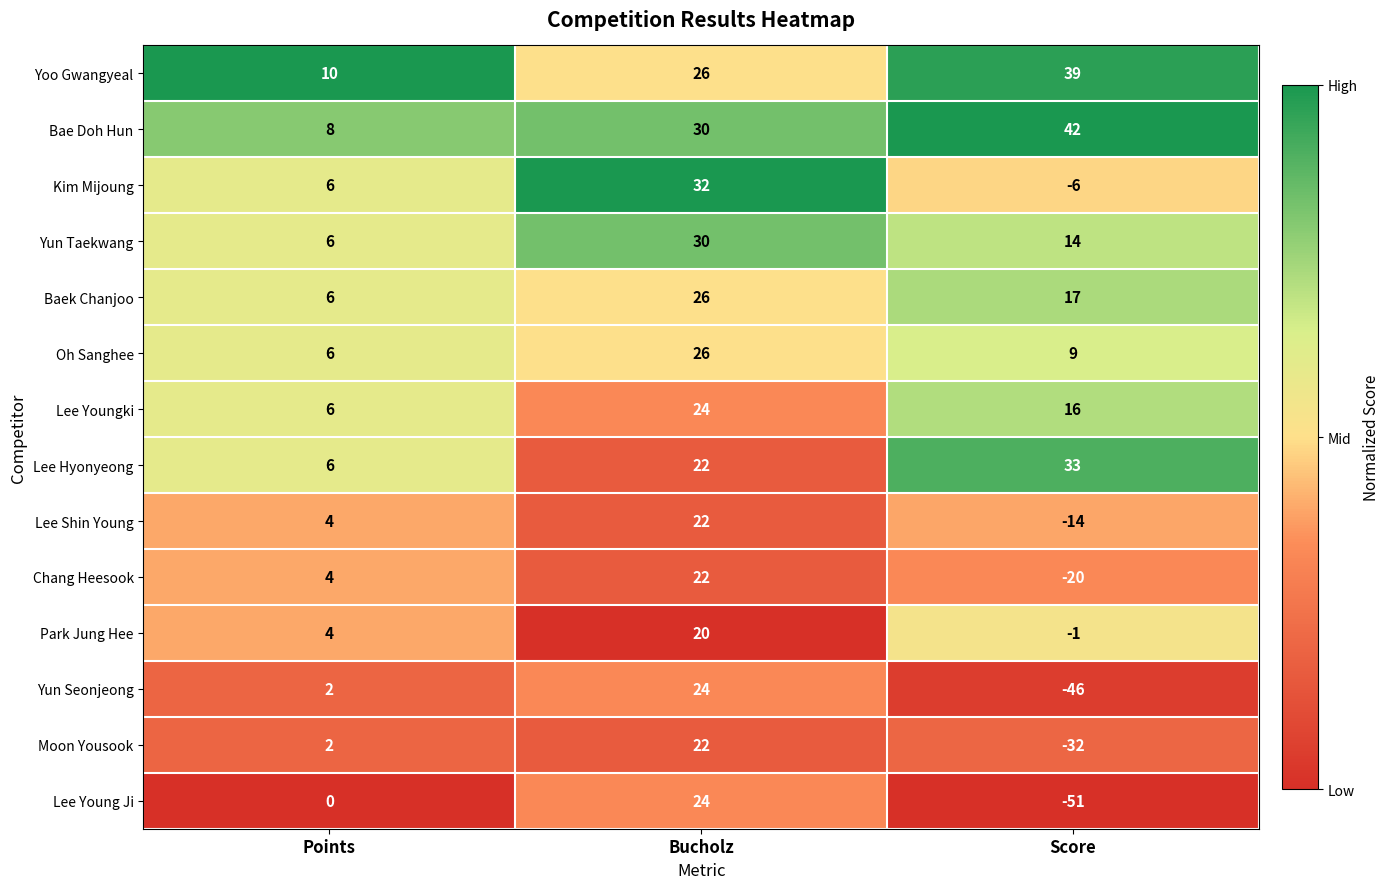

What is the difference between the second highest and minimum values in the Park Jung Hee series?

5